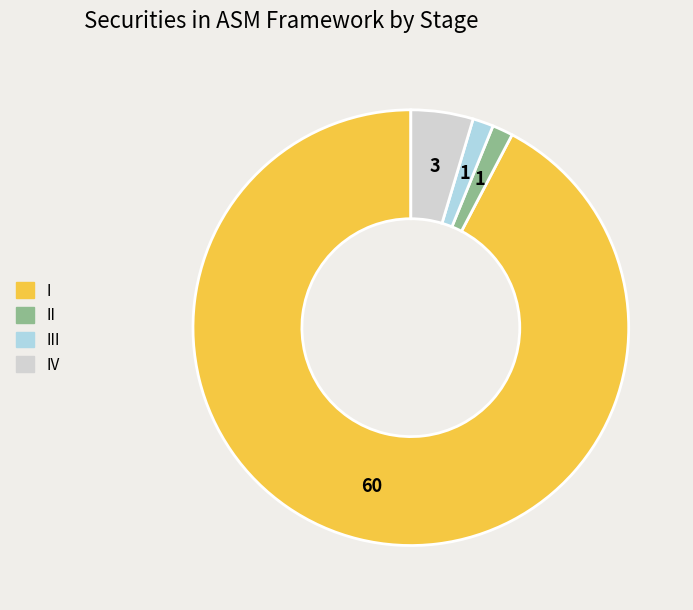

Is there any slice that represents more than half of the pie?

Yes